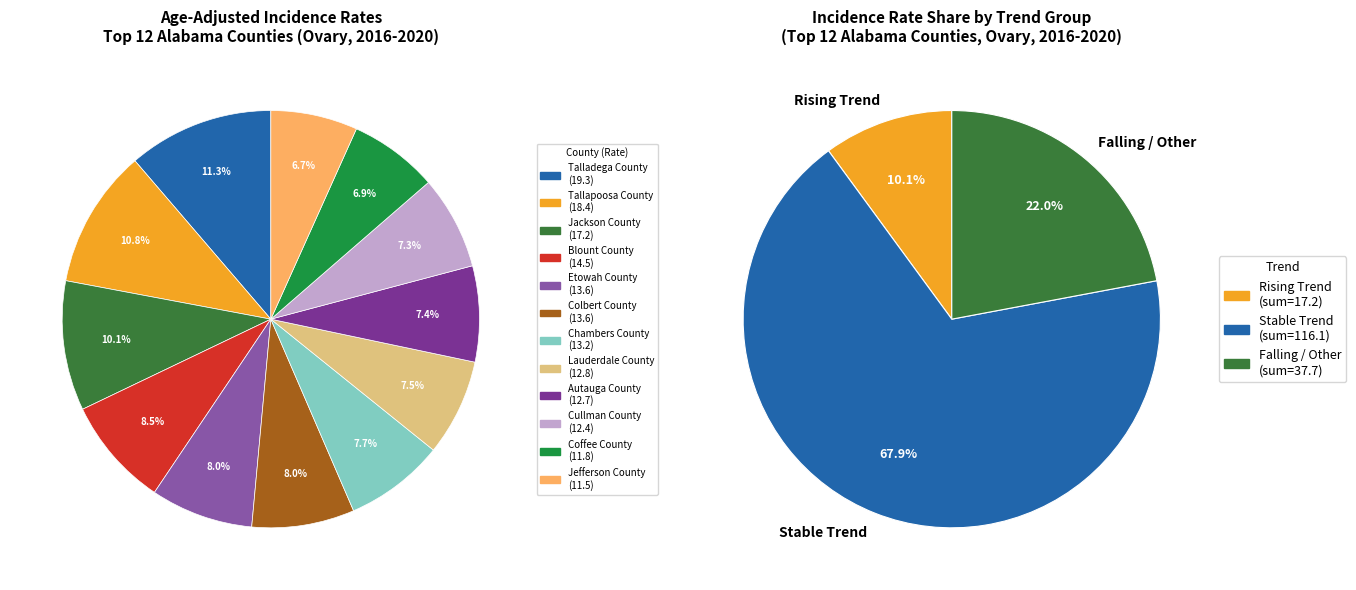

What is the ratio of the value at Chambers County to the value at Blount County?

0.9